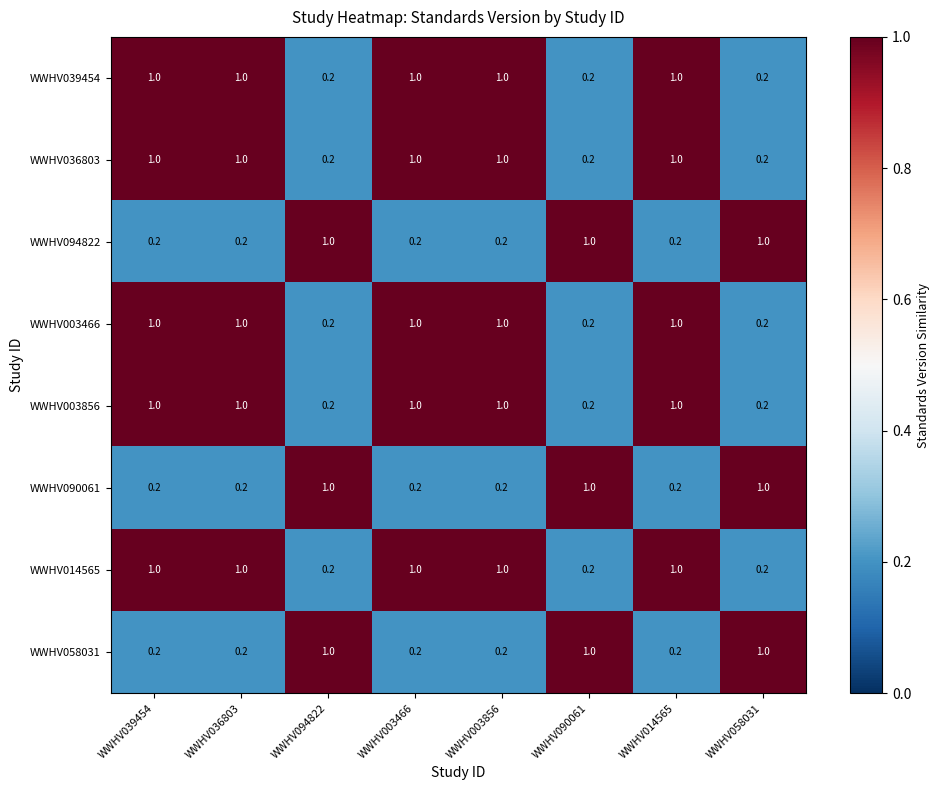

What is the greatest value displayed?

1.0